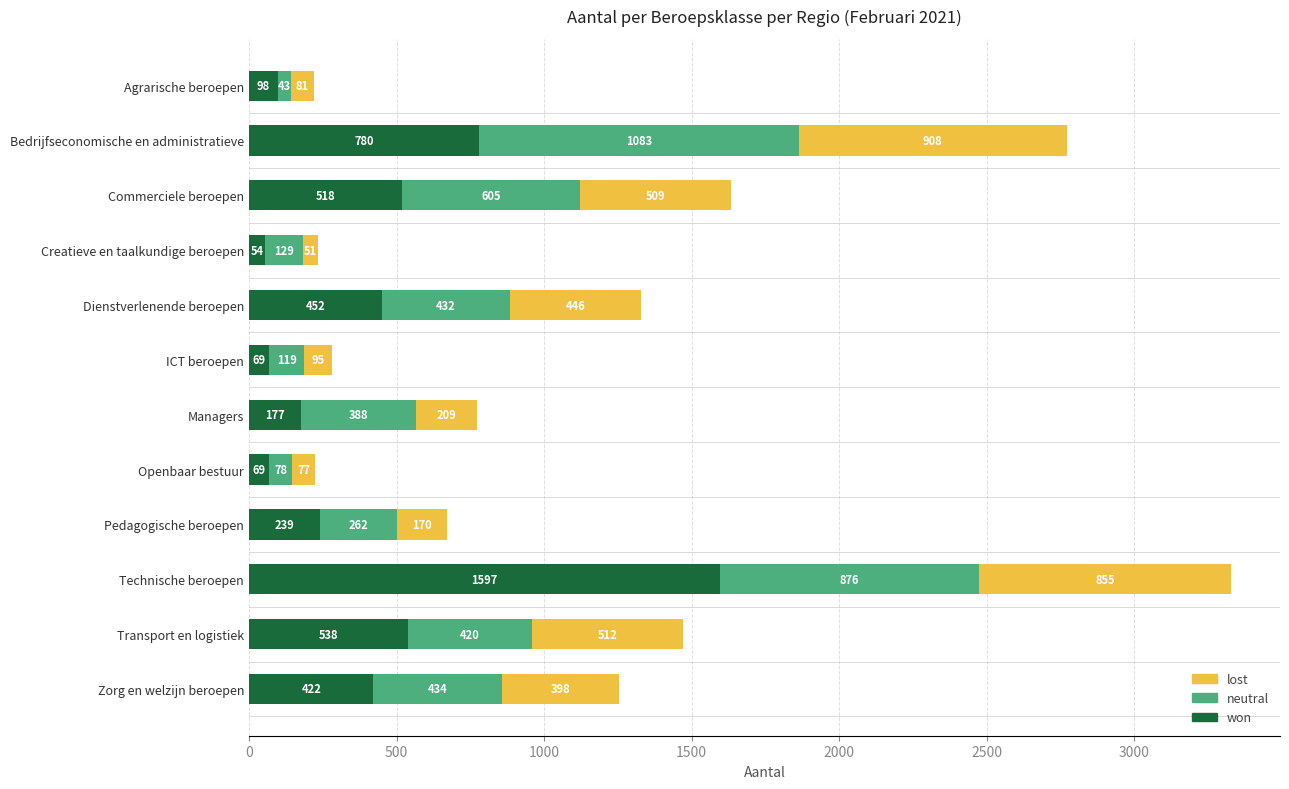

At which category is the sum across all series the highest?

Technische beroepen